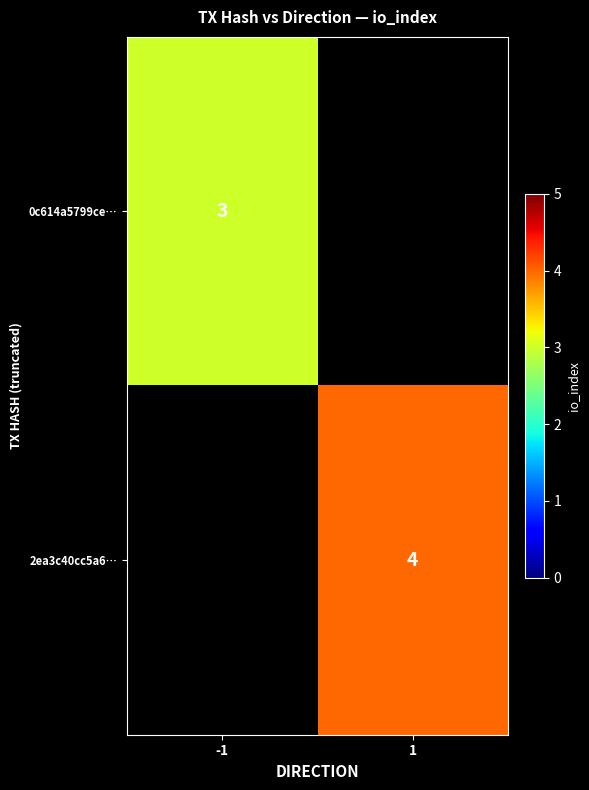

The value of 0c614a5799ce… at -1 is 4. True or false?

False